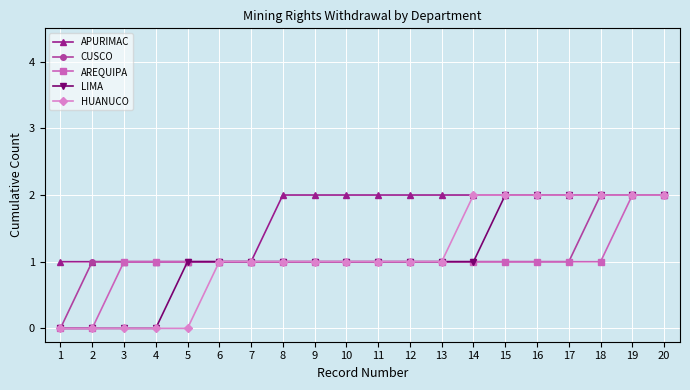

Does the chart display data point markers on the line(s)?

Yes